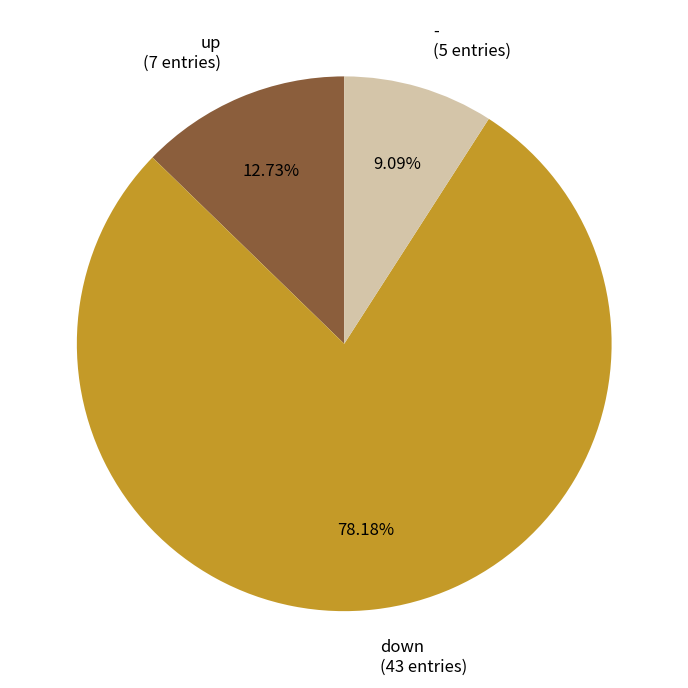

How much of the chart is everything except -?

90.9%